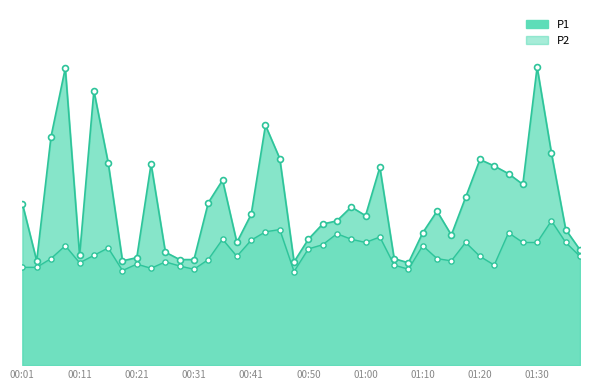

Which series reaches the minimum Y coordinate?

P2